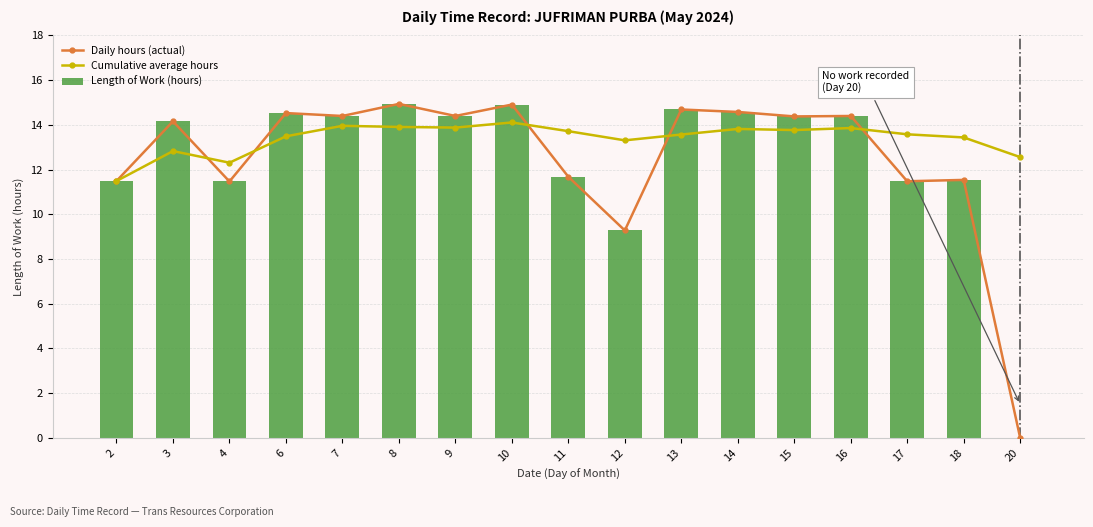

True or false: Cumulative average hours has a value of 19.2 at 13.

False